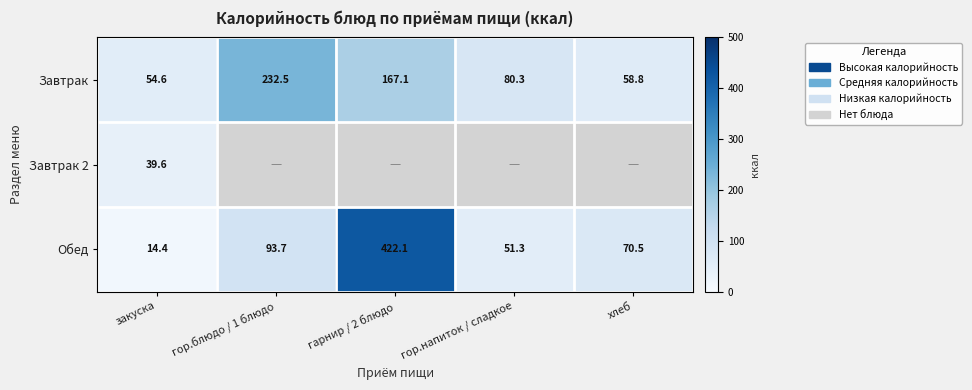

Rank the categories by Завтрак value from lowest to highest.

закуска, хлеб, гор.напиток / сладкое, гарнир / 2 блюдо, гор.блюдо / 1 блюдо